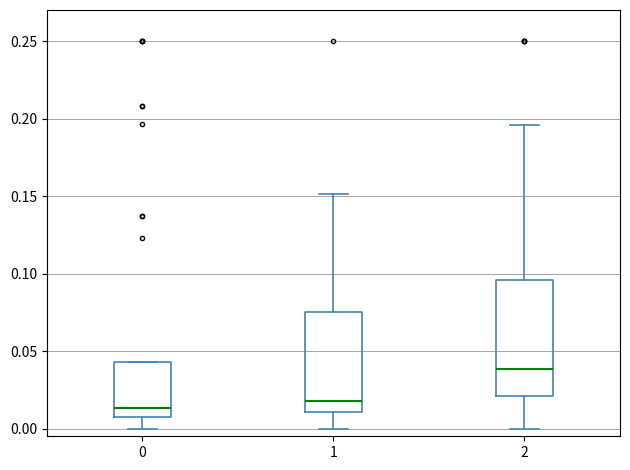

Reading left to right, read every box against the y-axis: the position of its median line, the range the box covers, and the ends of its whiskers. The values are not printed on the chart, so give them approximately, as read against the axis.

0: median 0.015, box 0.005 to 0.045, whiskers 0.000 to 0.045
1: median 0.020, box 0.010 to 0.075, whiskers 0.000 to 0.150
2: median 0.040, box 0.020 to 0.095, whiskers 0.000 to 0.195